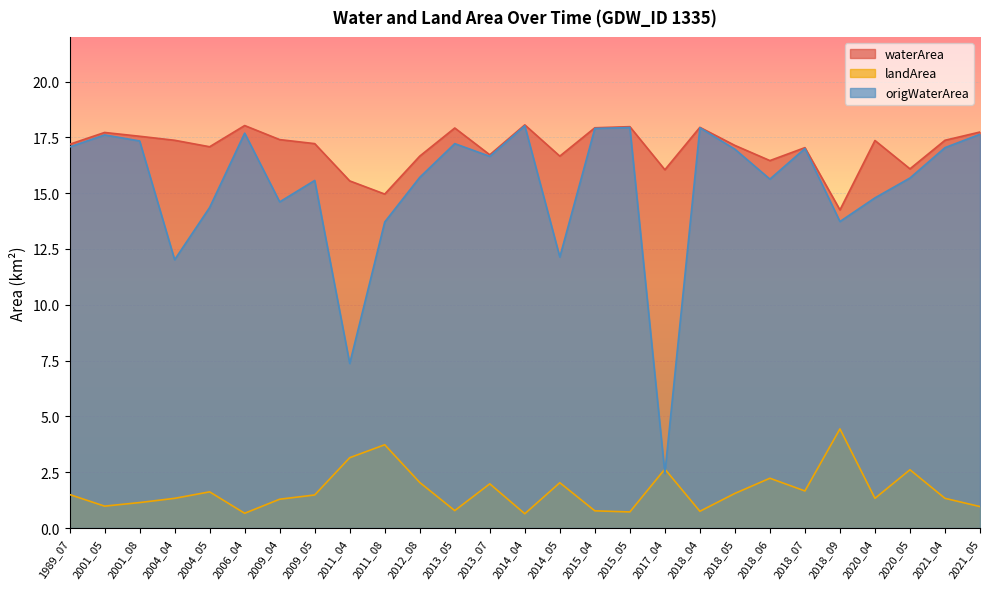

Rank the series by their maximum value, from highest to lowest.

waterArea, origWaterArea, landArea